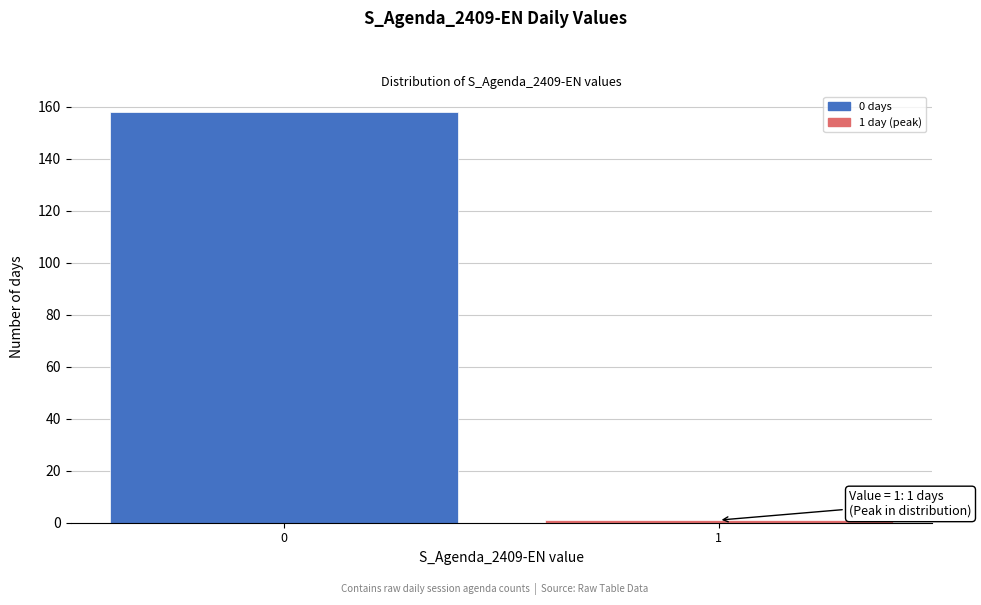

Reading left to right, what are all the values shown in this chart?

158	1